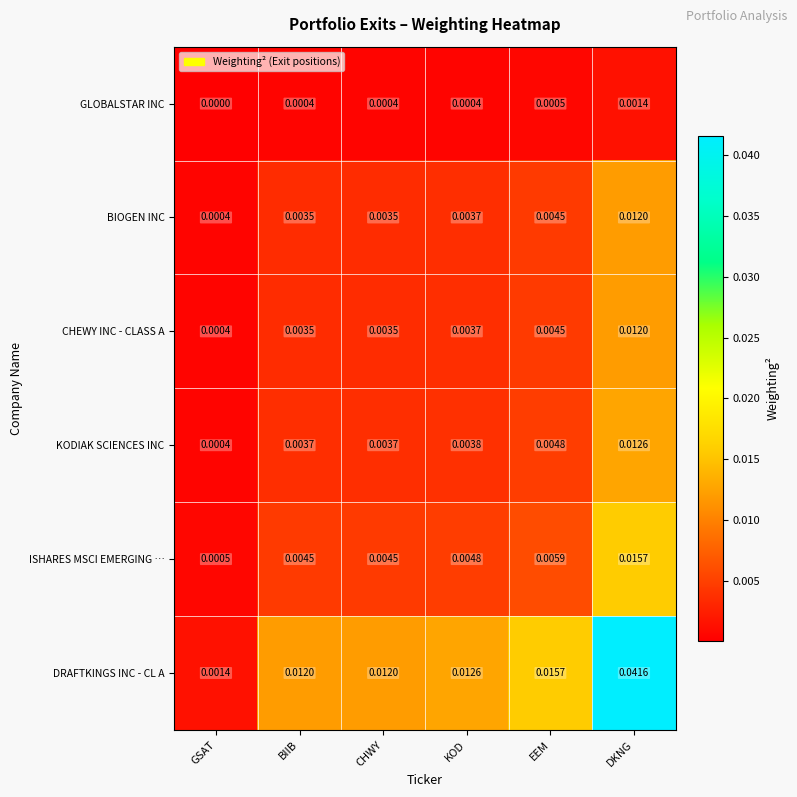

Which series has the largest total across all categories?

DRAFTKINGS INC - CL A